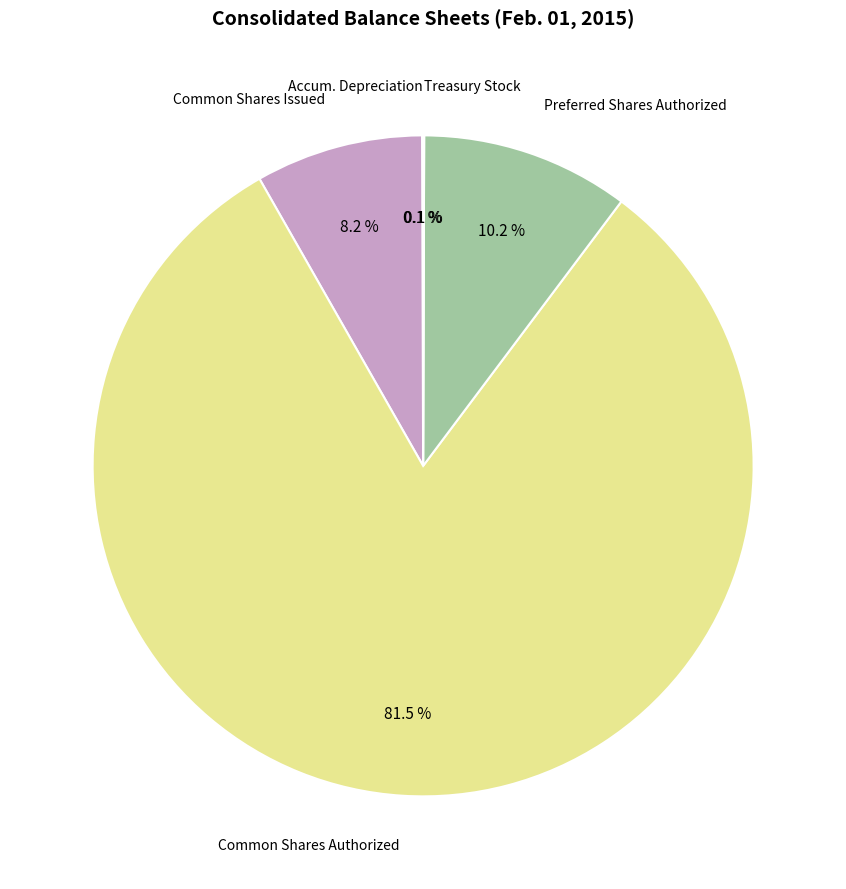

Which slice is the largest?

Common Shares Authorized